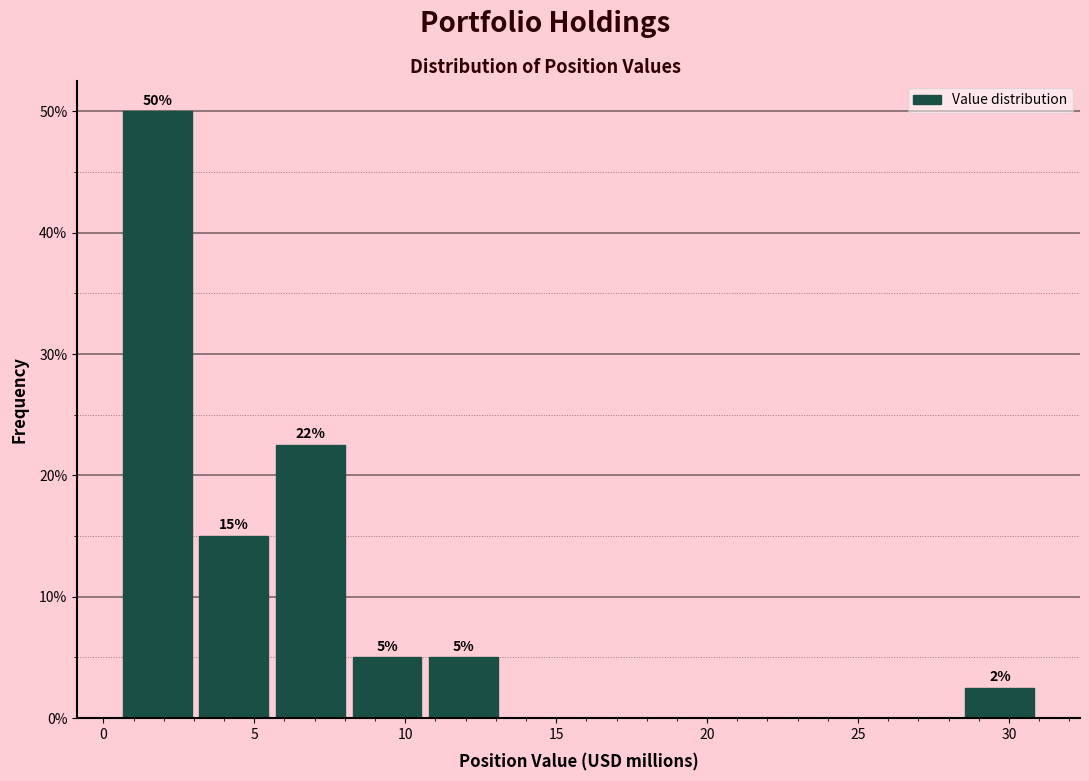

Which range on the x-axis has the tallest bar?

0.5 to 3.0